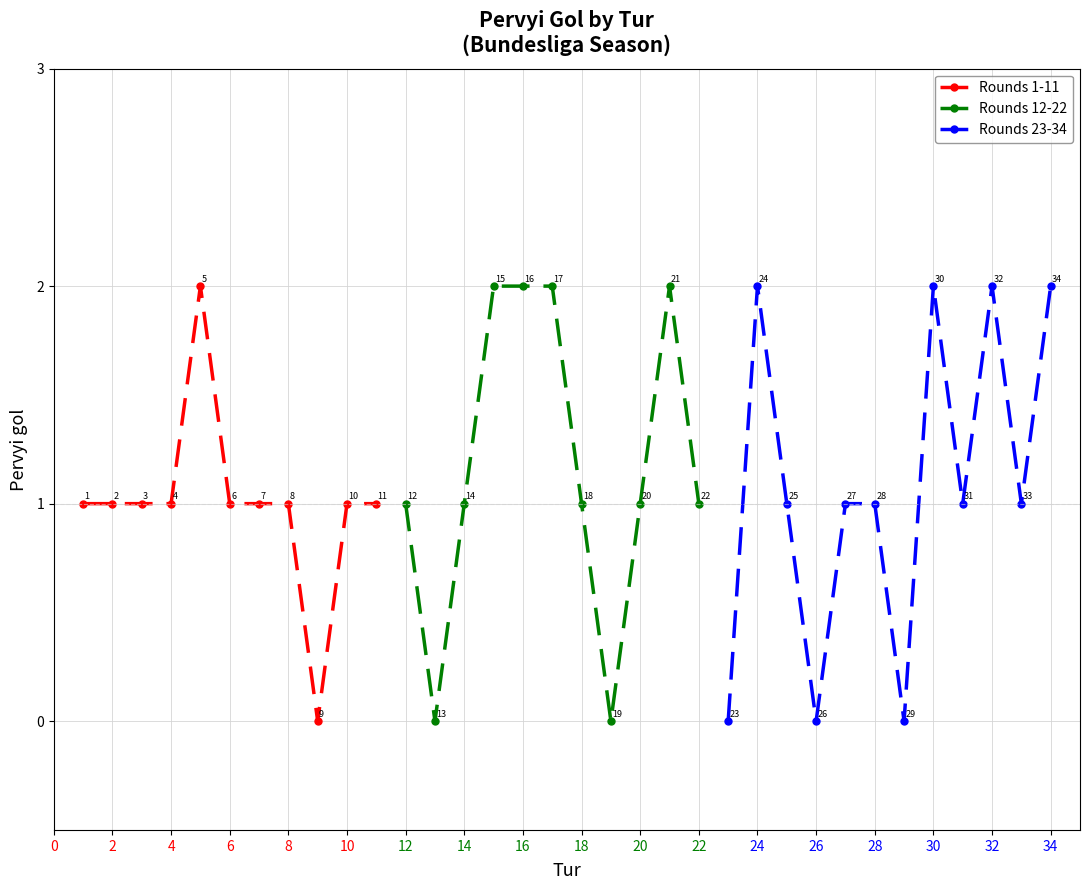

What is the difference between the values at 34 and 26?

2